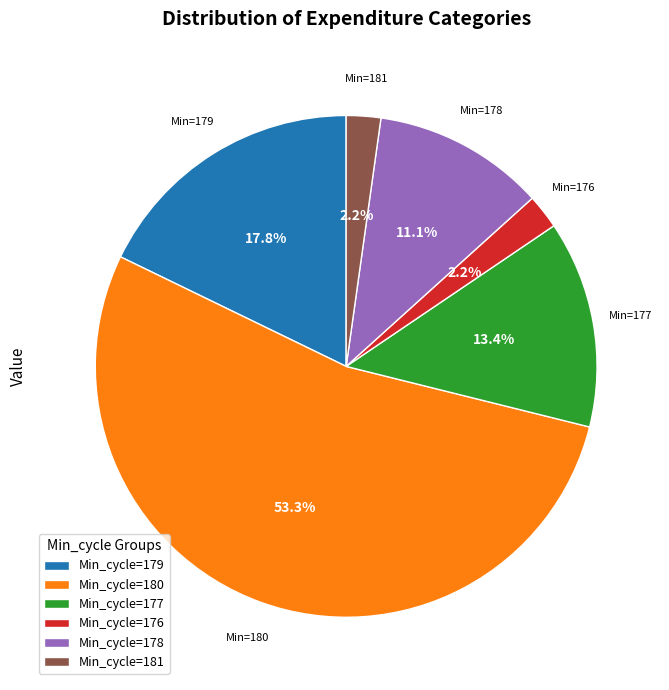

What is the largest slice in the pie chart?

Min_cycle=180